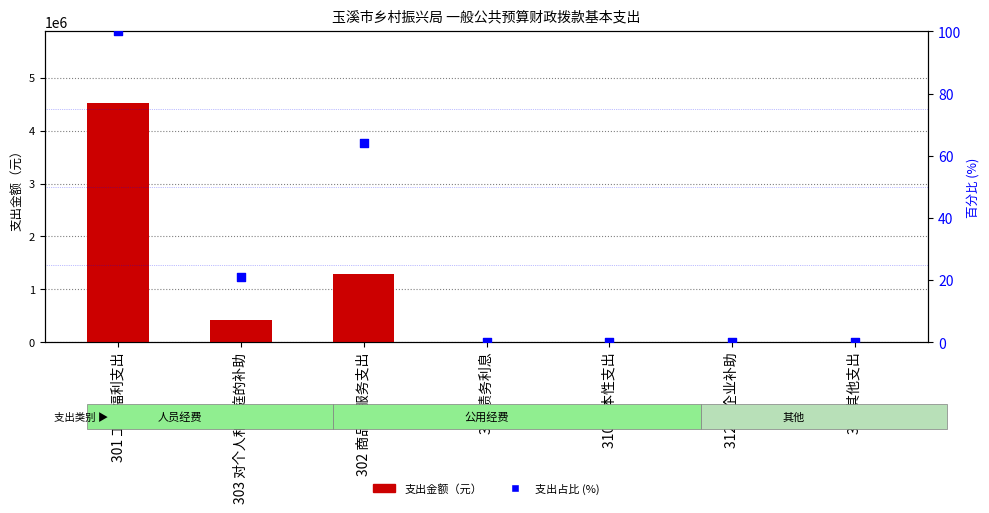

Which series has the largest total across all categories?

支出金额（元）